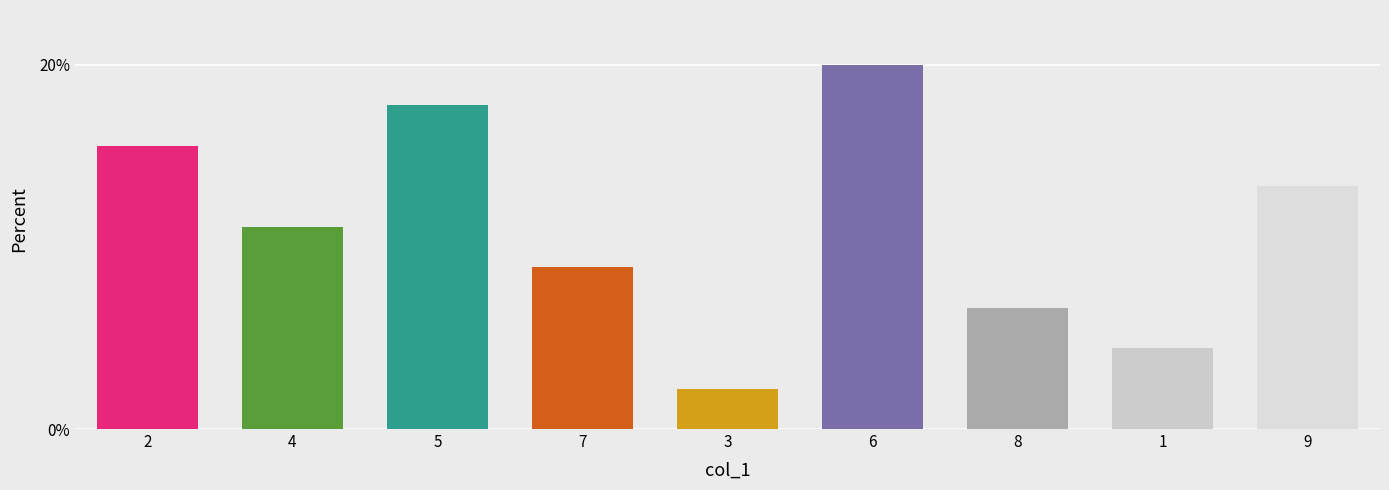

What is the change in value from 4 to 6?

+0.1